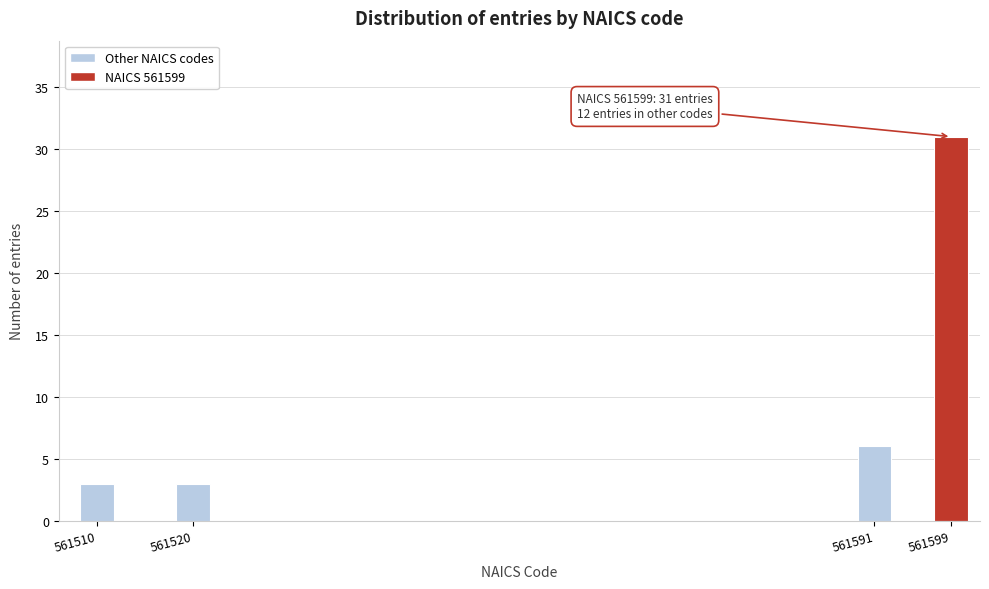

Reading right to left, transcribe all the data shown in this chart.

31	6	3	3